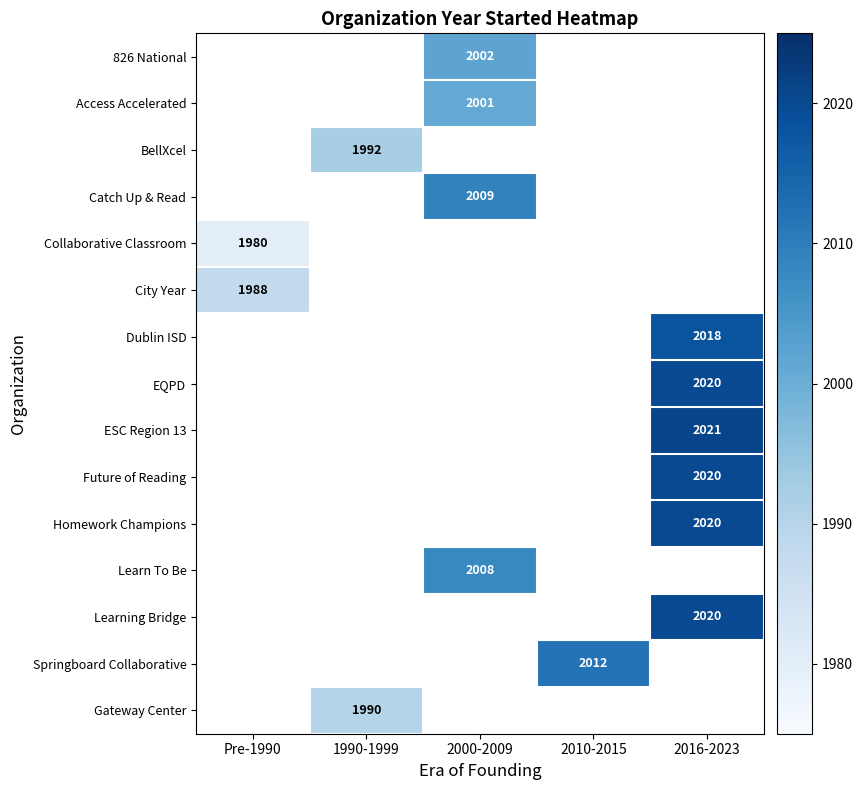

True or false: BellXcel has a value of 1992 at 1990-1999.

True